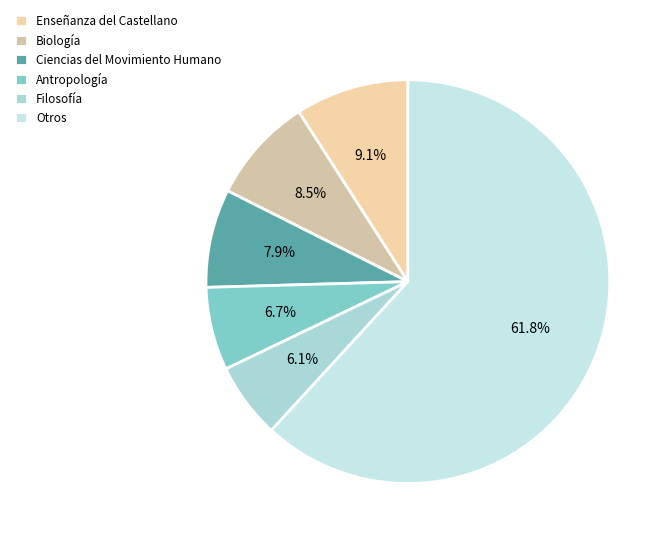

How many slices are in this pie chart?

6